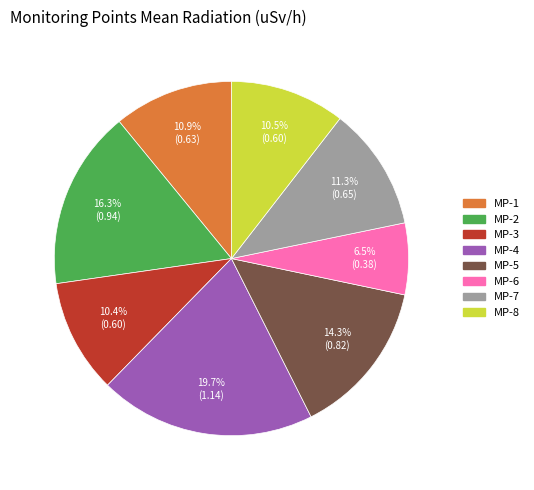

Count the number of slices in the pie.

8